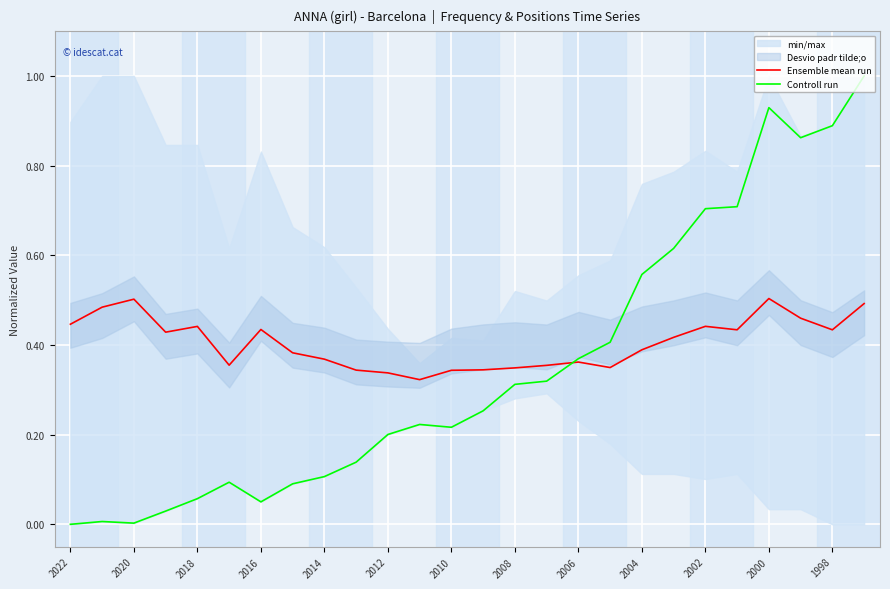

In Controll run, how many points are higher than both neighbors (excluding endpoints)?

4